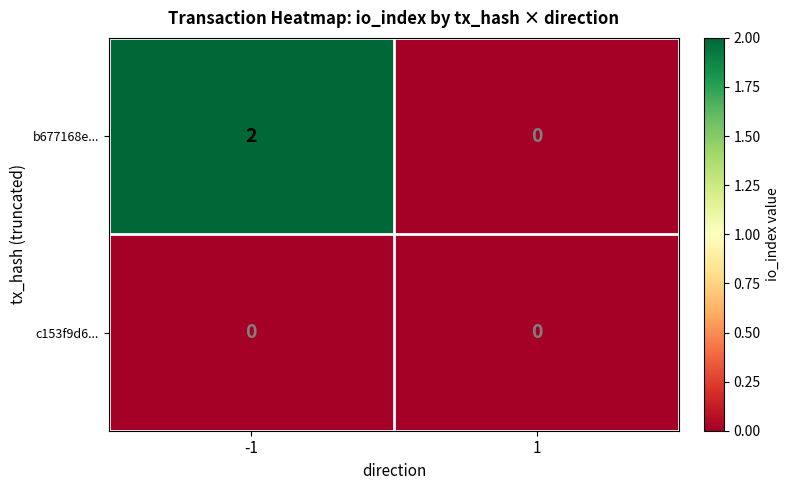

What is the greatest value displayed?

2